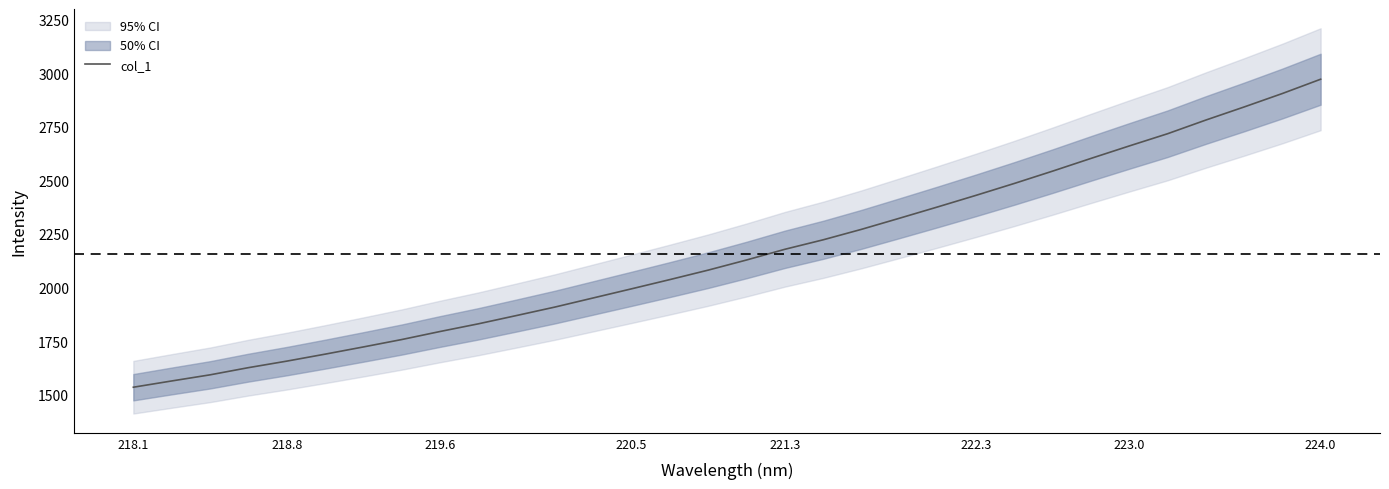

True or false: col_1 has a value of 1794.8 at 219.6.

True